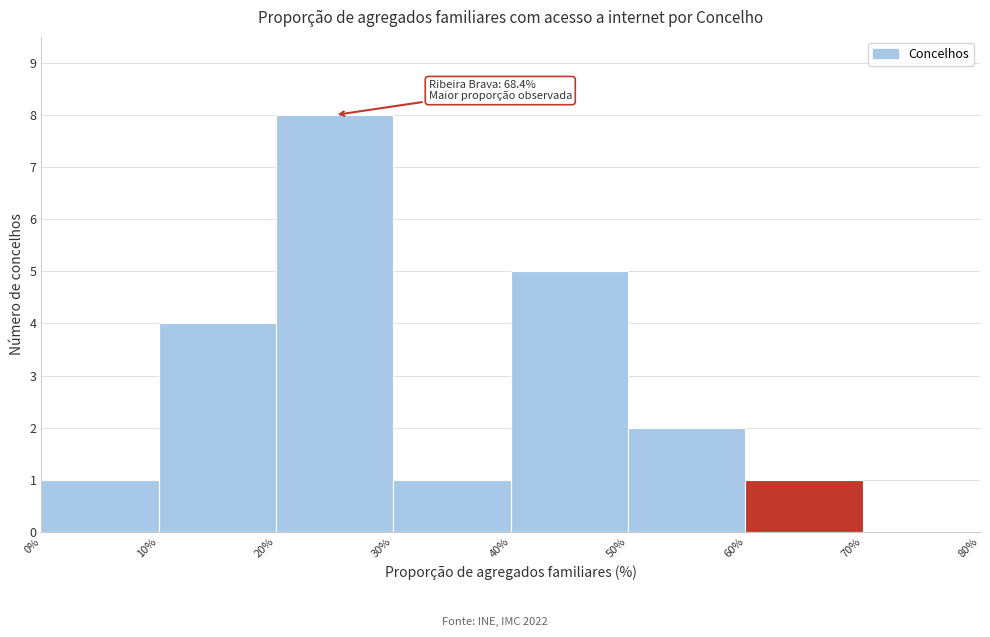

Over which range of the x-axis is the bar tallest?

20% to 30%